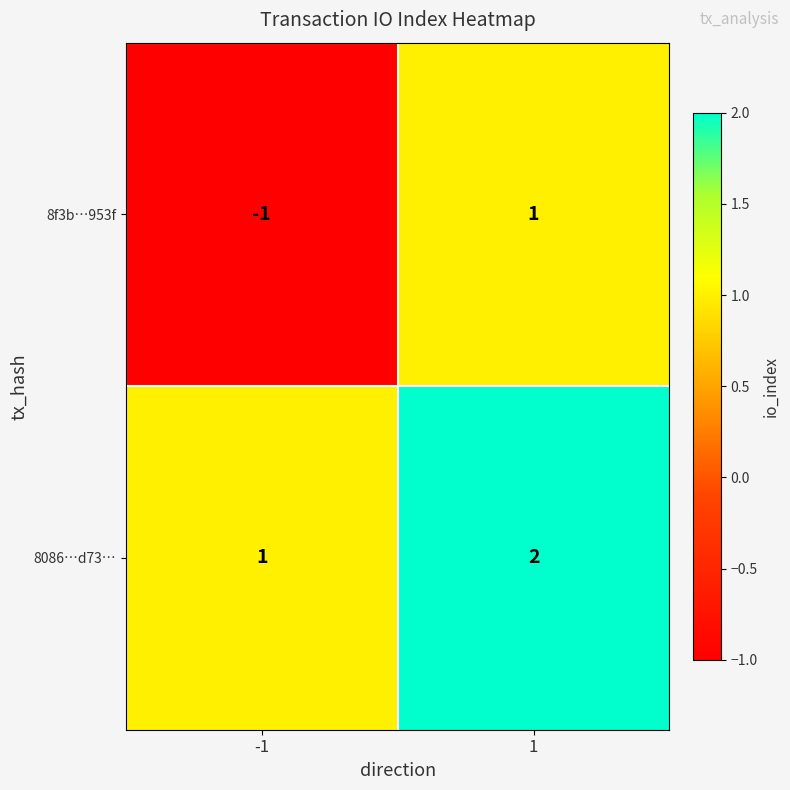

Which series has the widest spread of values?

8f3b…953f